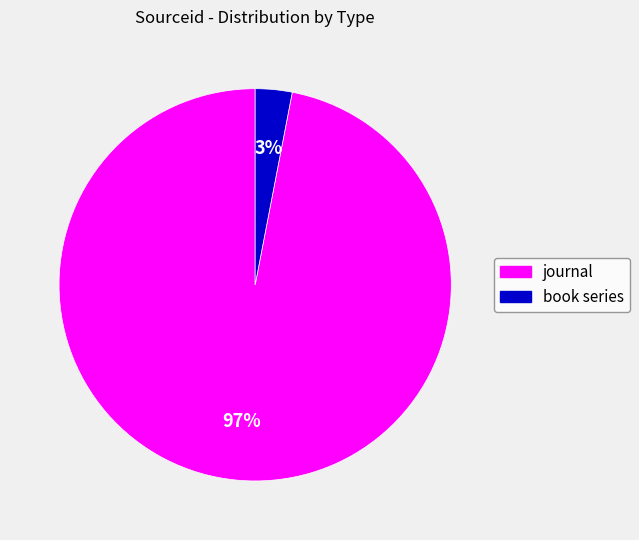

Between book series and journal, which is larger?

journal